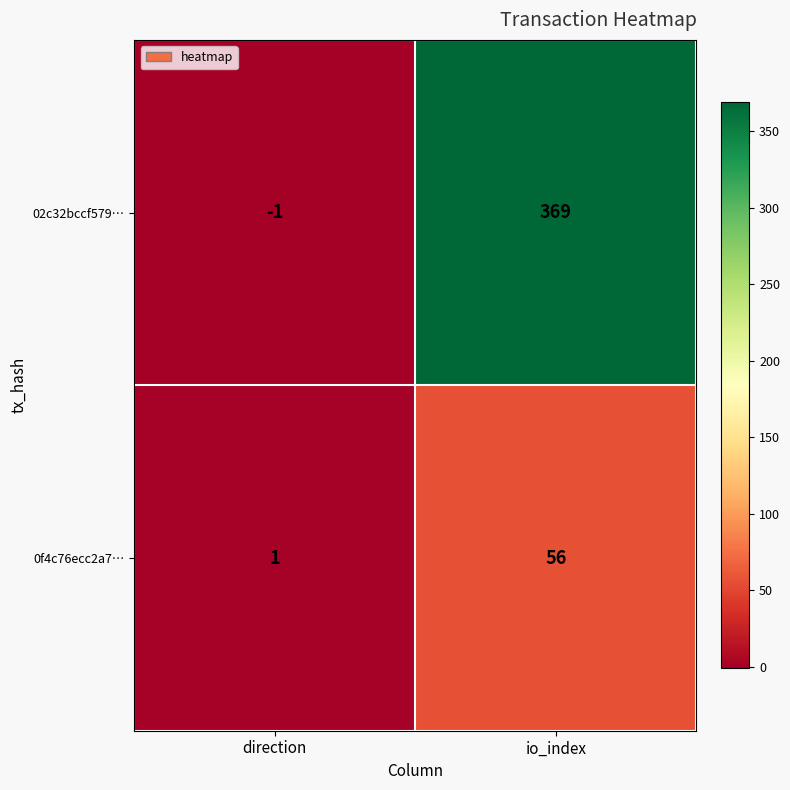

What is the difference between the highest and lowest values at direction?

2